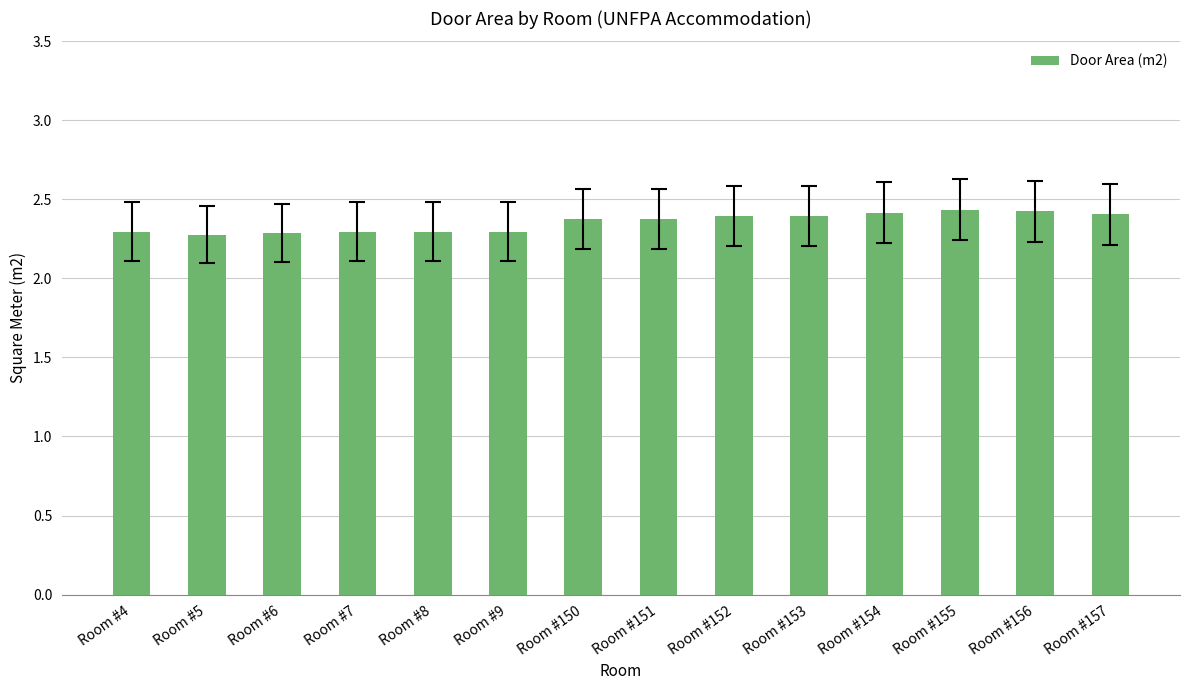

What is the difference between the maximum and minimum values?

0.2